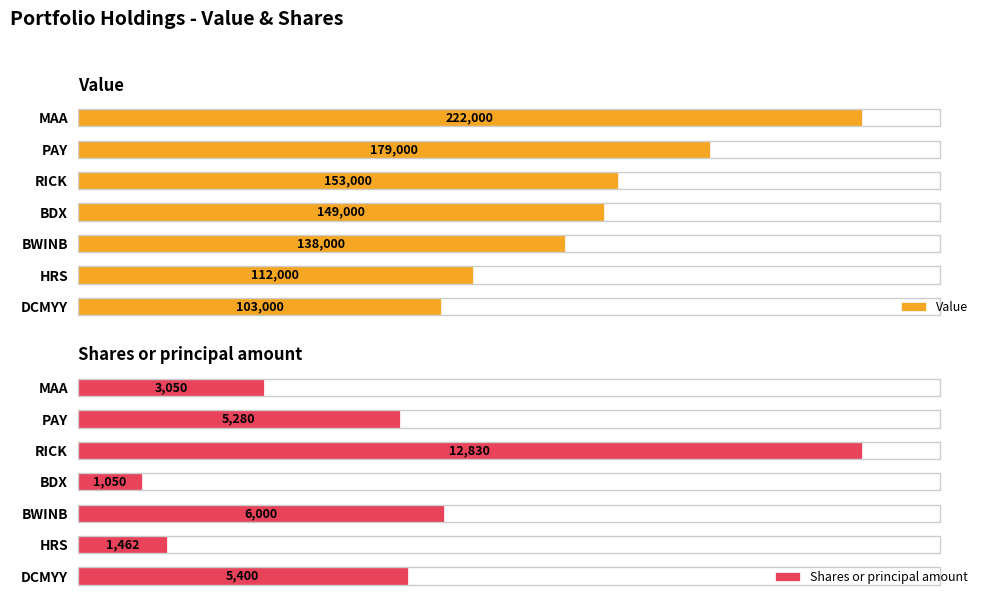

What is the sum of all Value values?

1056000